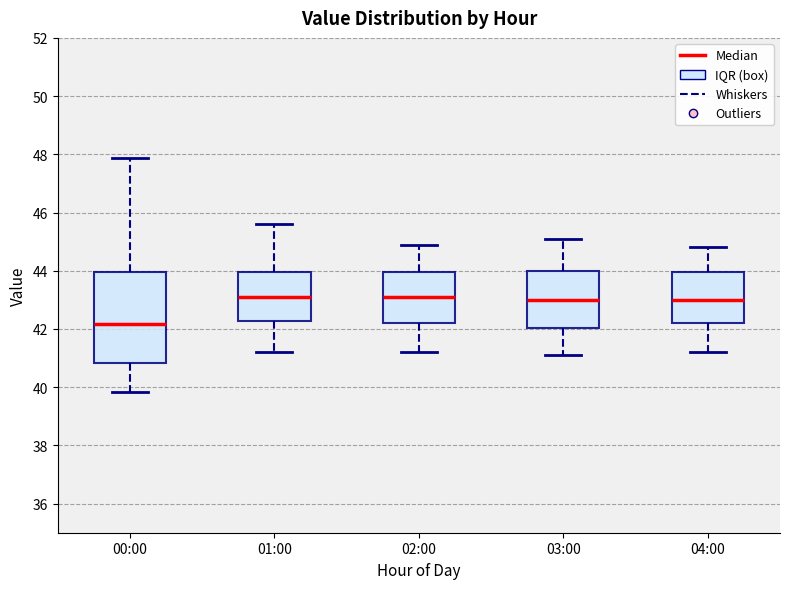

Which box has the lowest median line?

00:00